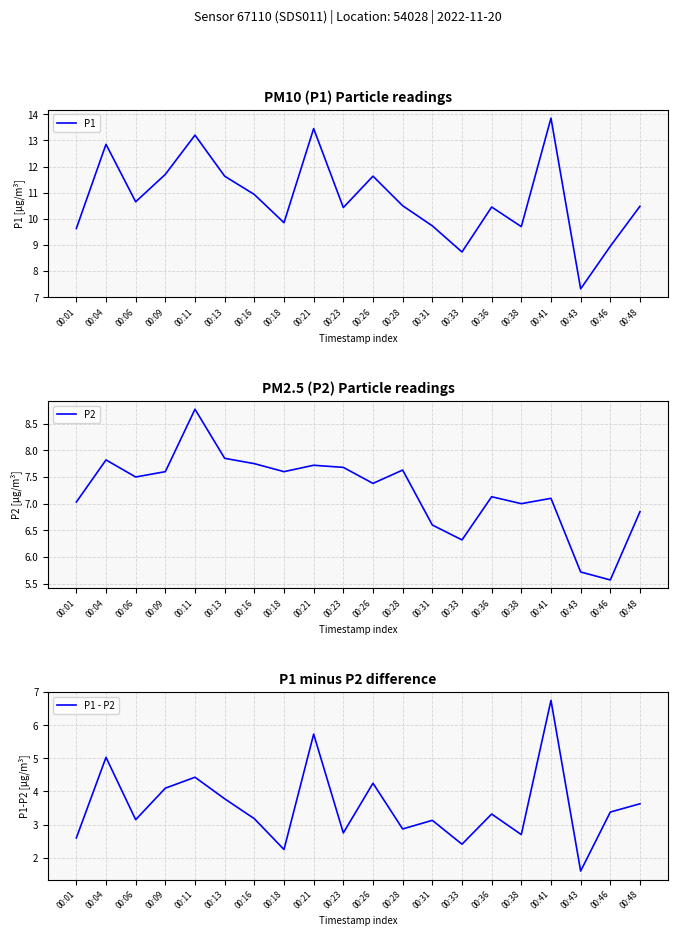

What is the value of the P1 - P2 point at the 3rd from the left?

3.1